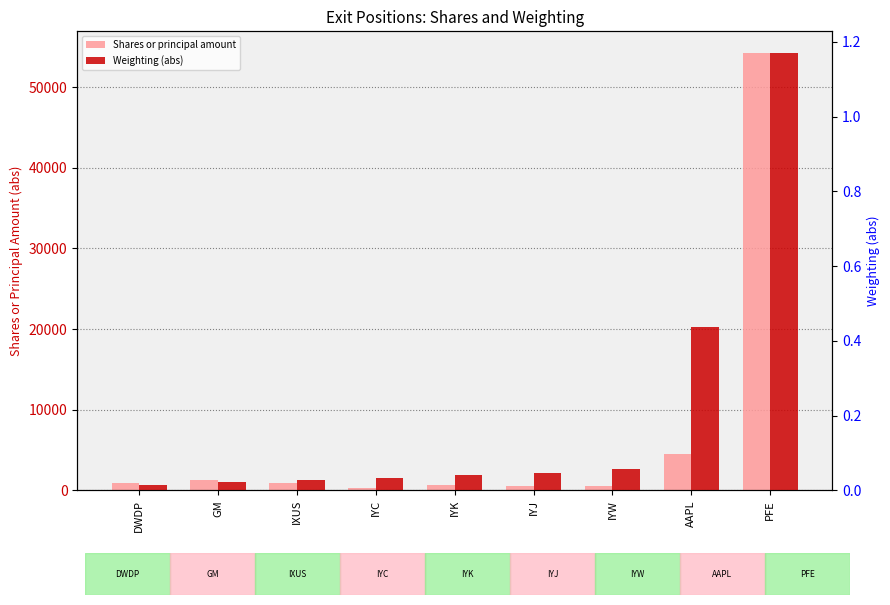

At which category is the sum across all series the highest?

PFE